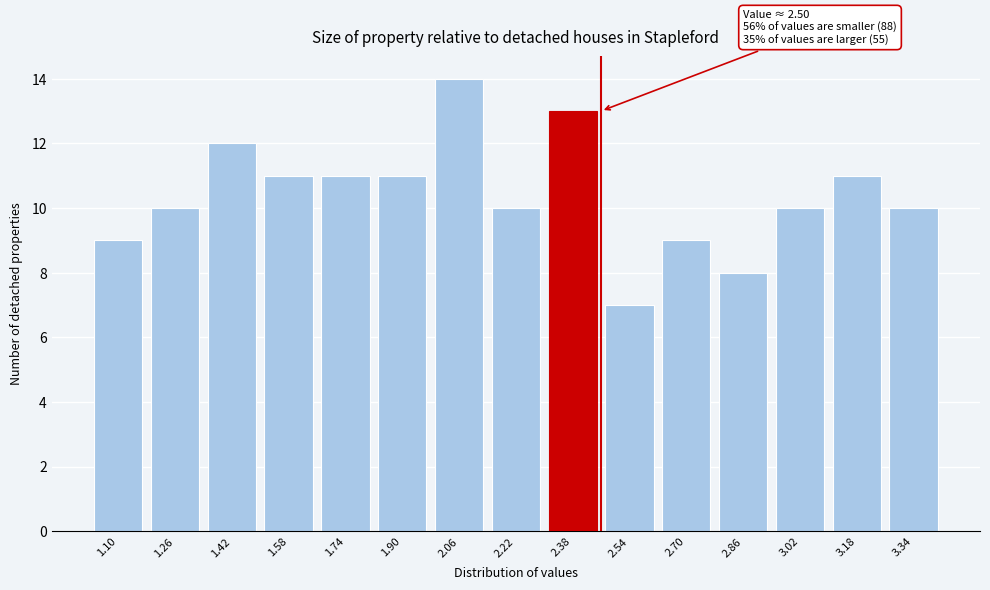

Reading right to left, list all the values displayed in this chart.

10	11	10	8	9	7	13	10	14	11	11	11	12	10	9